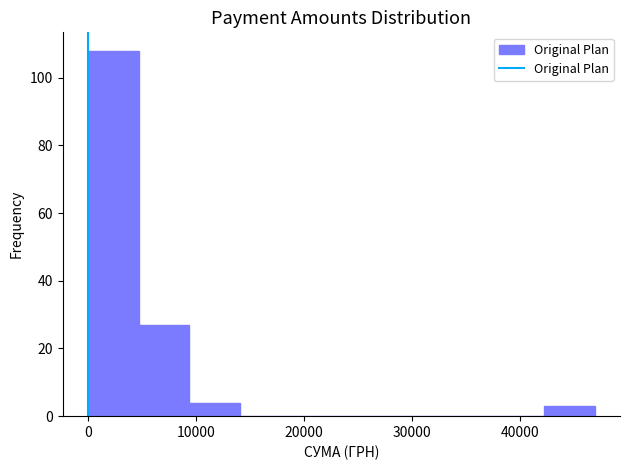

Reading left to right, list every bar in this chart as the range it spans on the x-axis followed by its height. Neither the bar edges nor the heights are printed on the chart, so give them approximately, as read against the axes.

0 to 5000: 108
5000 to 9000: 28
9000 to 14000: 4
14000 to 19000: 0
19000 to 23000: 0
23000 to 28000: 0
28000 to 33000: 0
33000 to 38000: 0
38000 to 42000: 0
42000 to 47000: 4